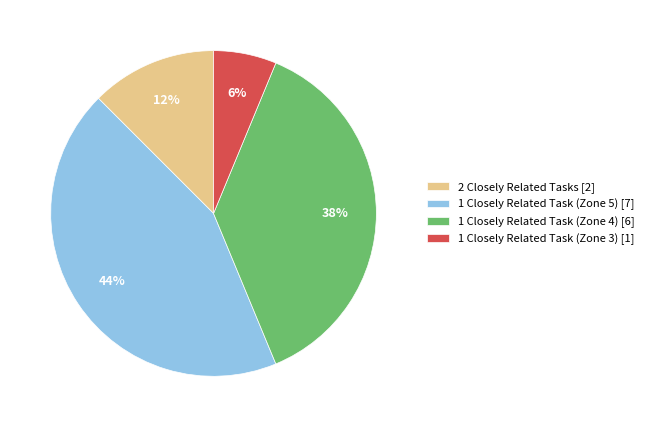

To the nearest percent, what is the average slice percentage?

25%